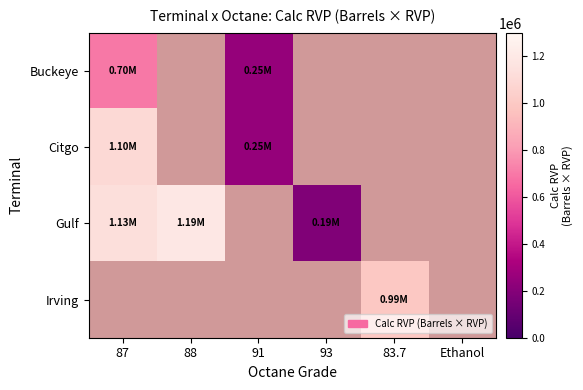

How many data points does each series have?

6